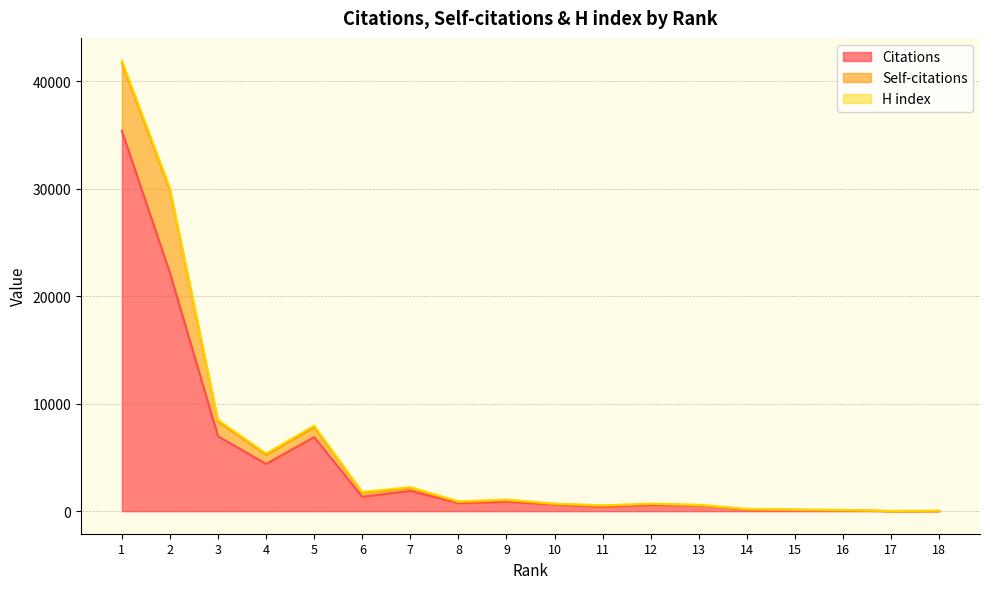

The Self-citations series shows 4 at 18. True or false?

True